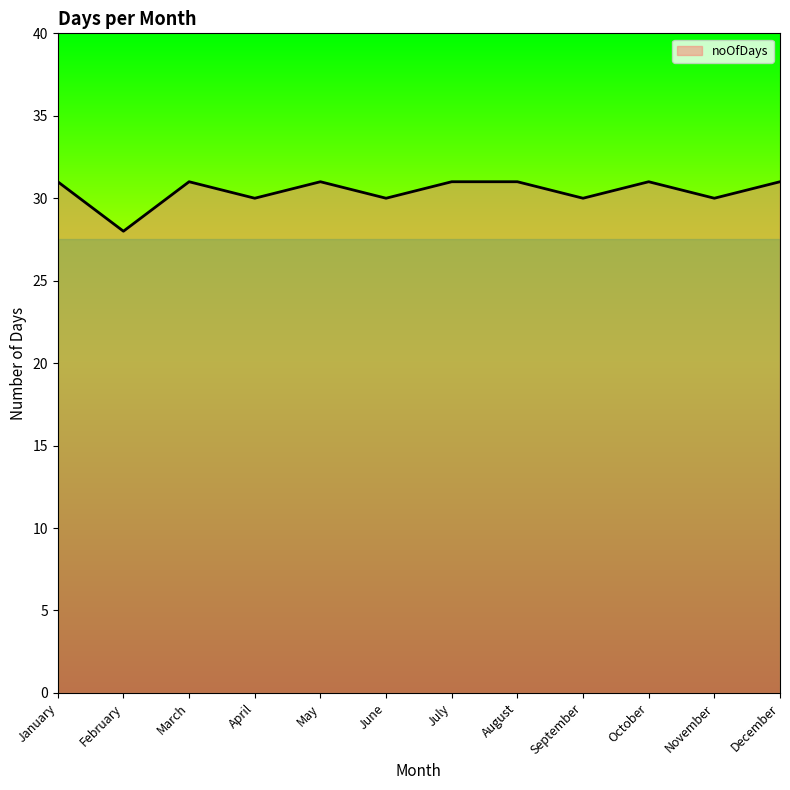

What is the average value?

30